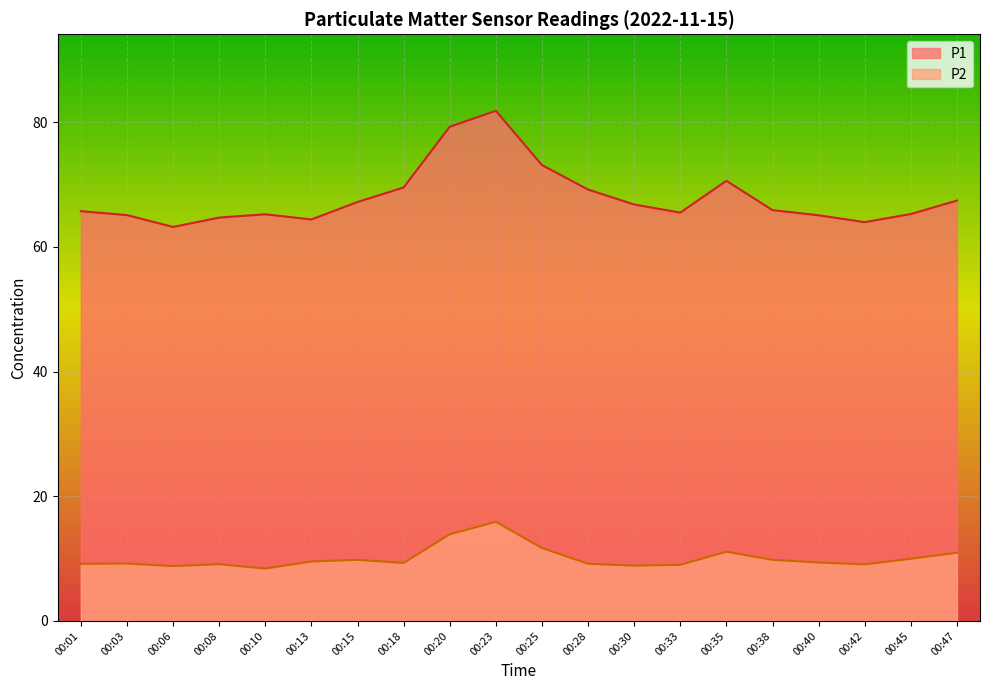

List the series in order of their peak value, highest first.

P1, P2